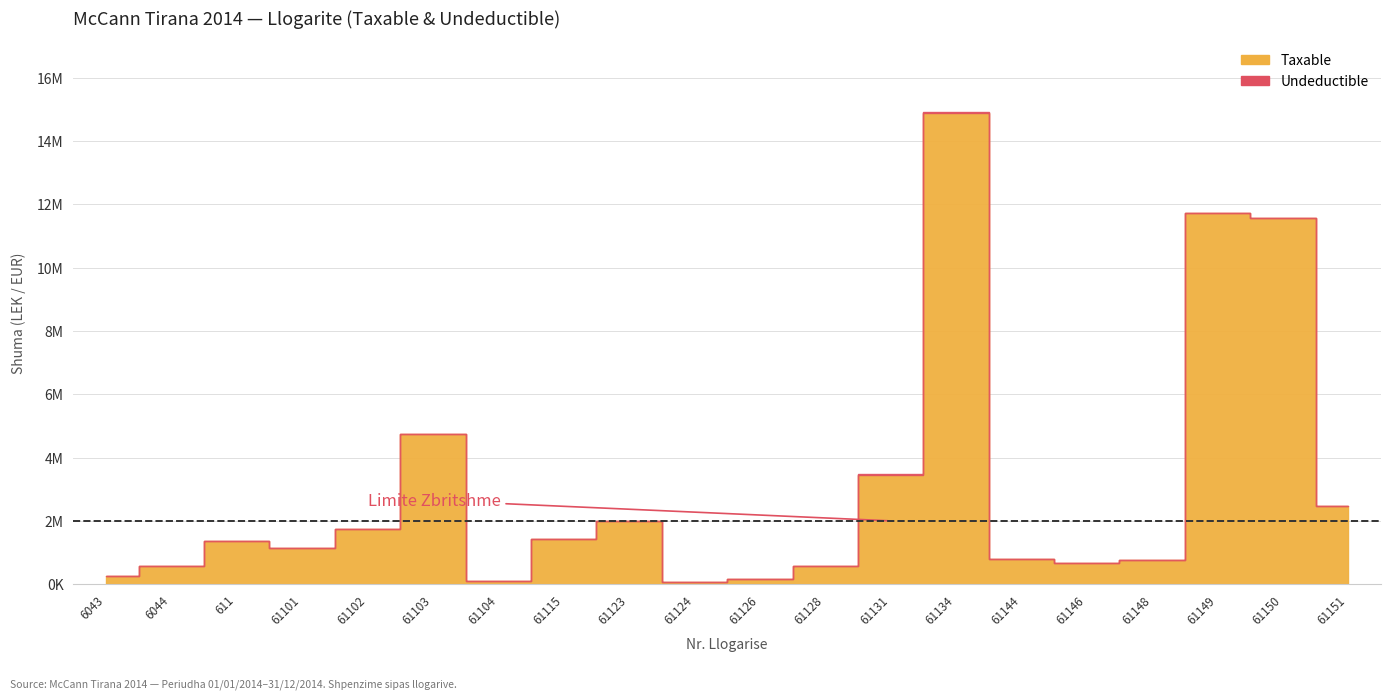

Read the Taxable value at 61149.

11717876.6